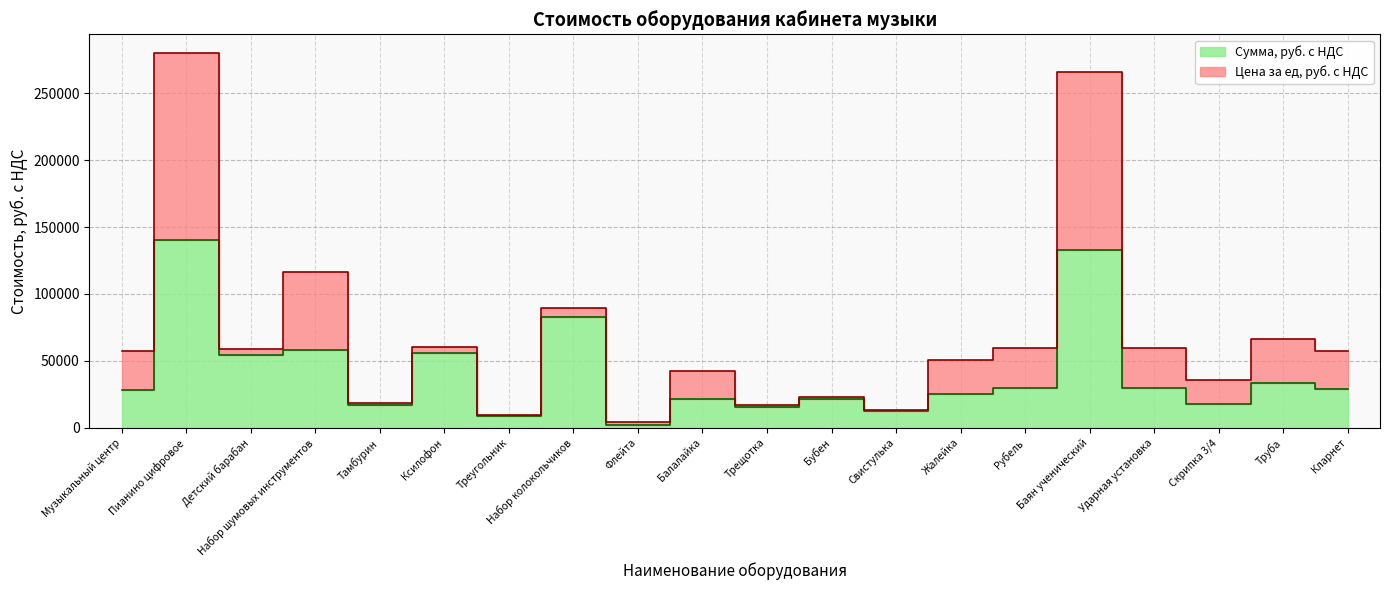

Where does the data first go above 28700?

Пианино цифровое